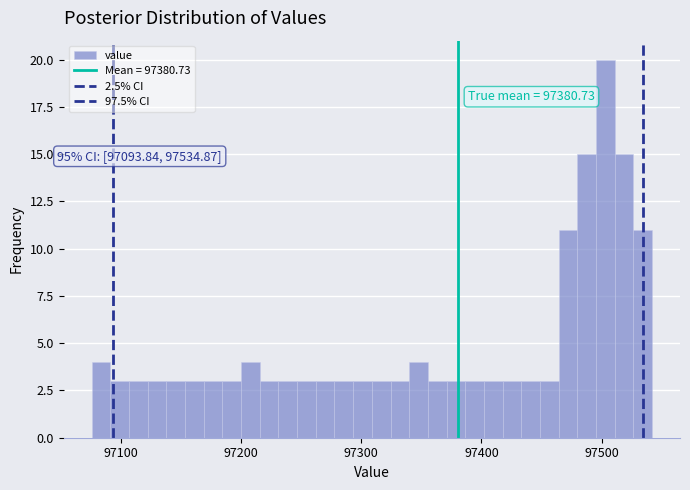

Around what value on the x-axis is the tallest bar? Give the approximate position of its centre, as read against the axis.

97500